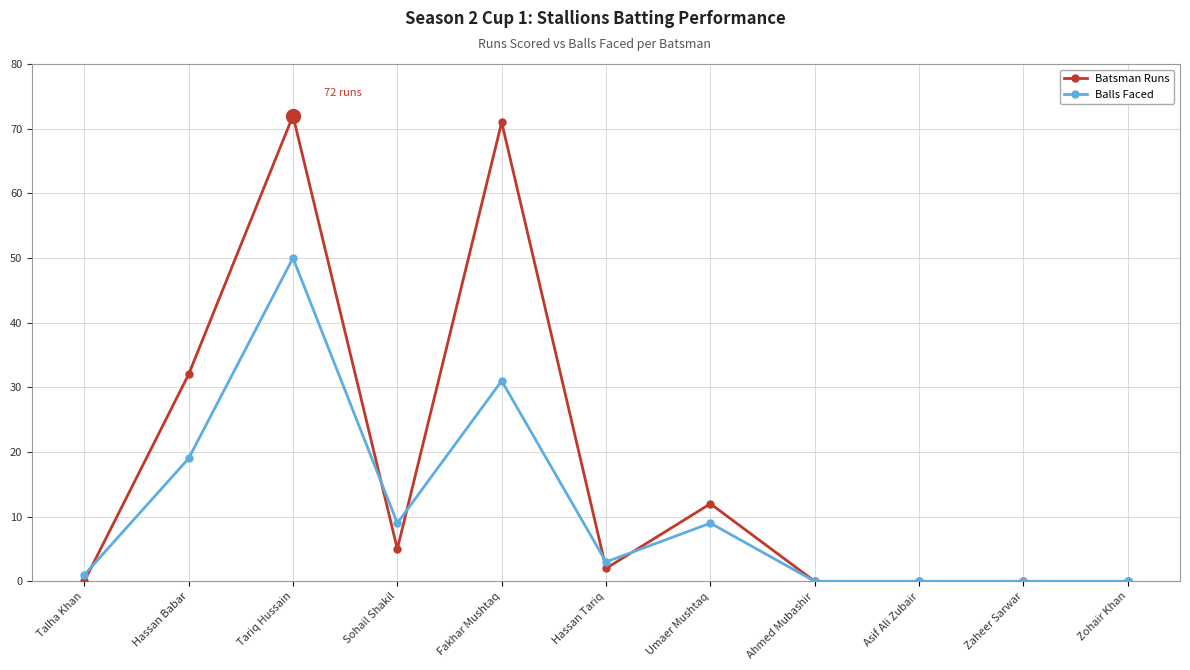

Count the number of data series in this chart.

2